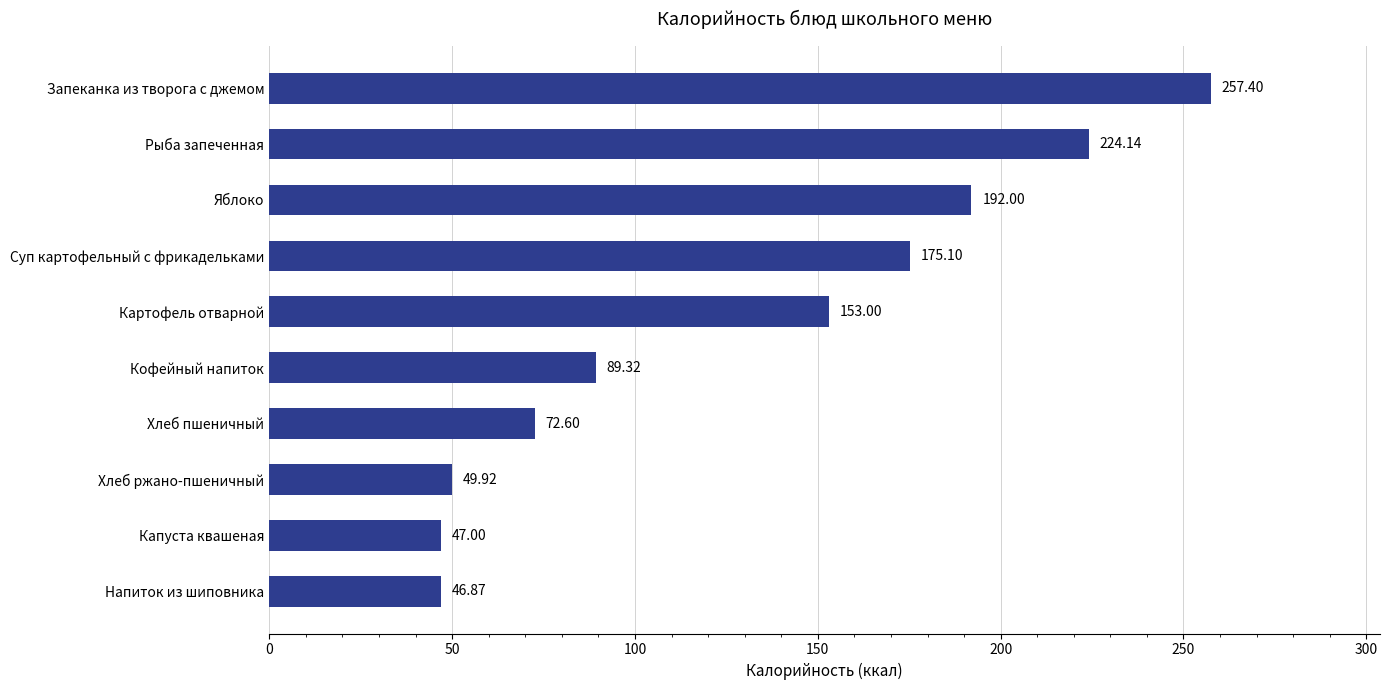

At which label is the value closest to 152?

Картофель отварной